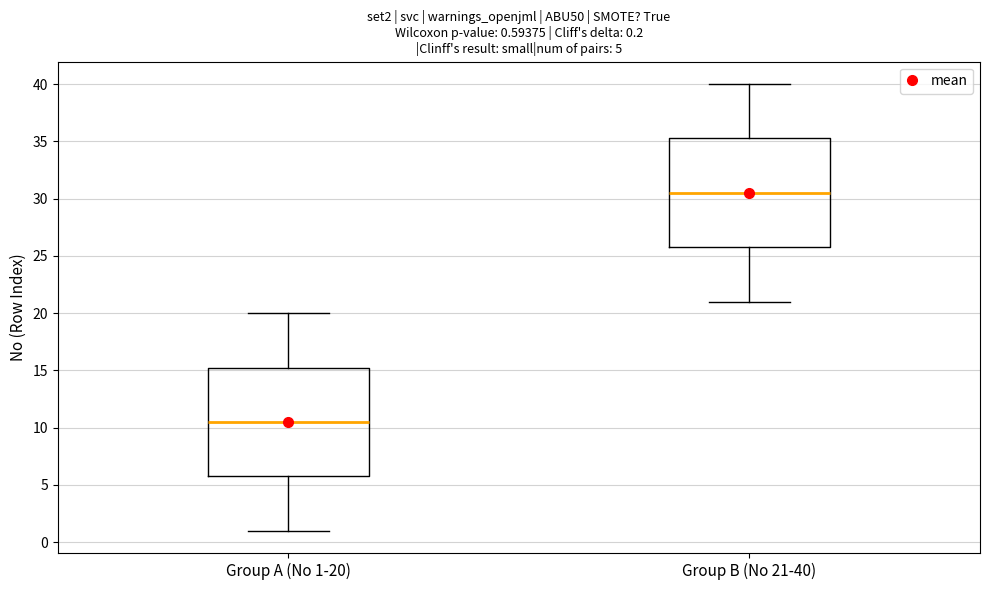

Which box's median line is the highest?

Group B (No 21-40)